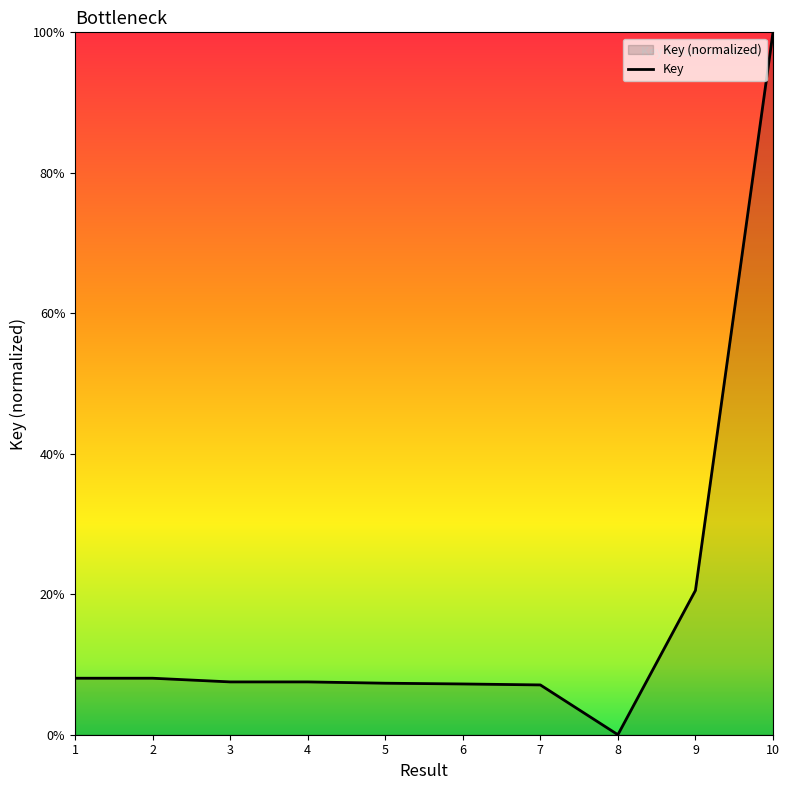

Reading right to left, list all the values displayed in this chart.

10=100.0	9=20.5	8=0.0	7=7.1	6=7.2	5=7.3	4=7.5	3=7.5	2=8.0	1=8.0